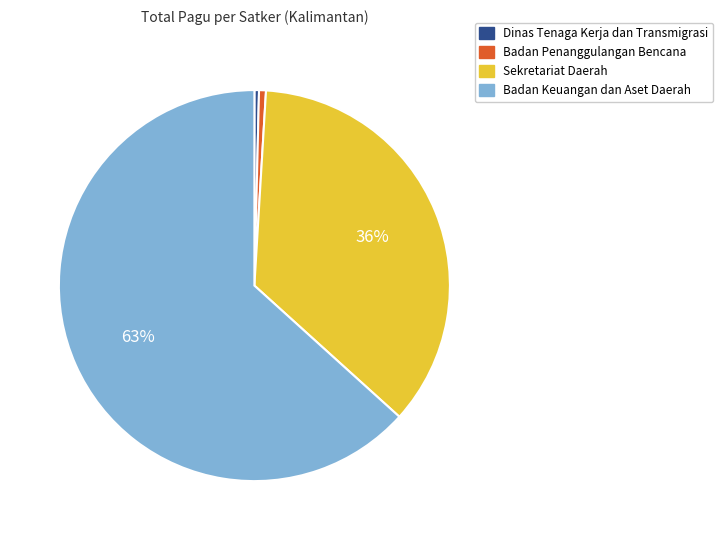

To the nearest percent, what is the difference between the largest and smallest slice percentages?

63%